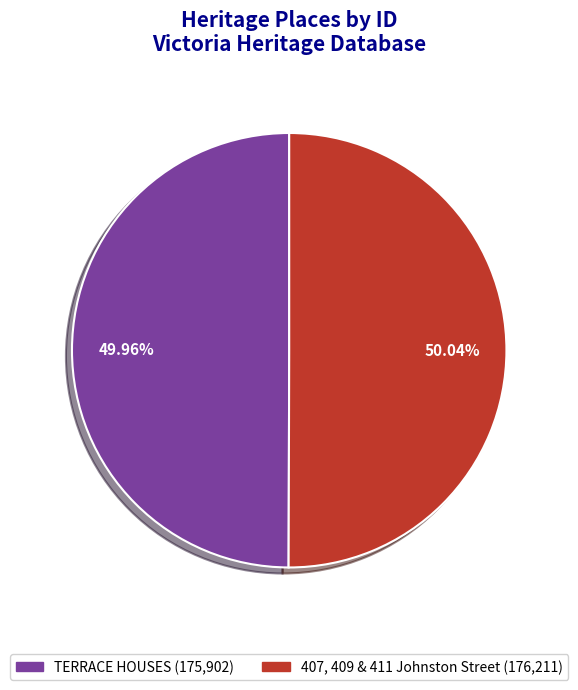

Rank the categories by value from lowest to highest.

TERRACE HOUSES, 407, 409 & 411 Johnston Street